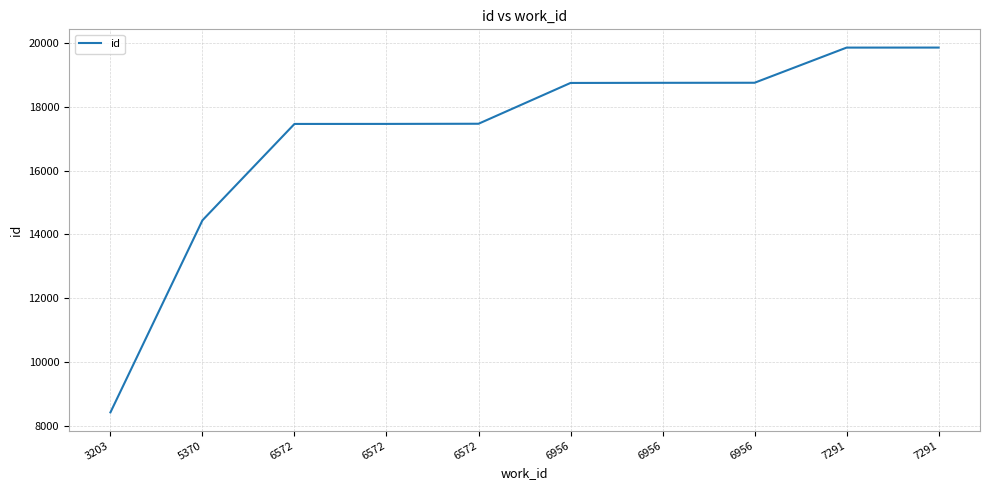

Where is the data nearest to the value 14141?

5370